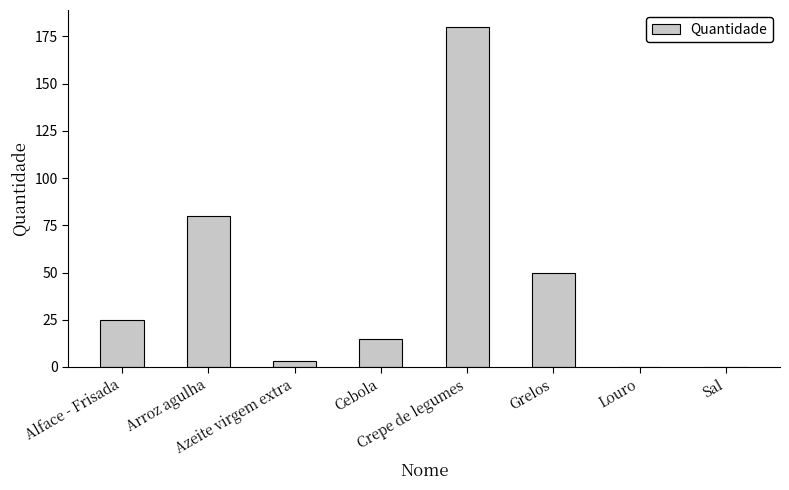

What is the maximum value shown in the chart?

180.0